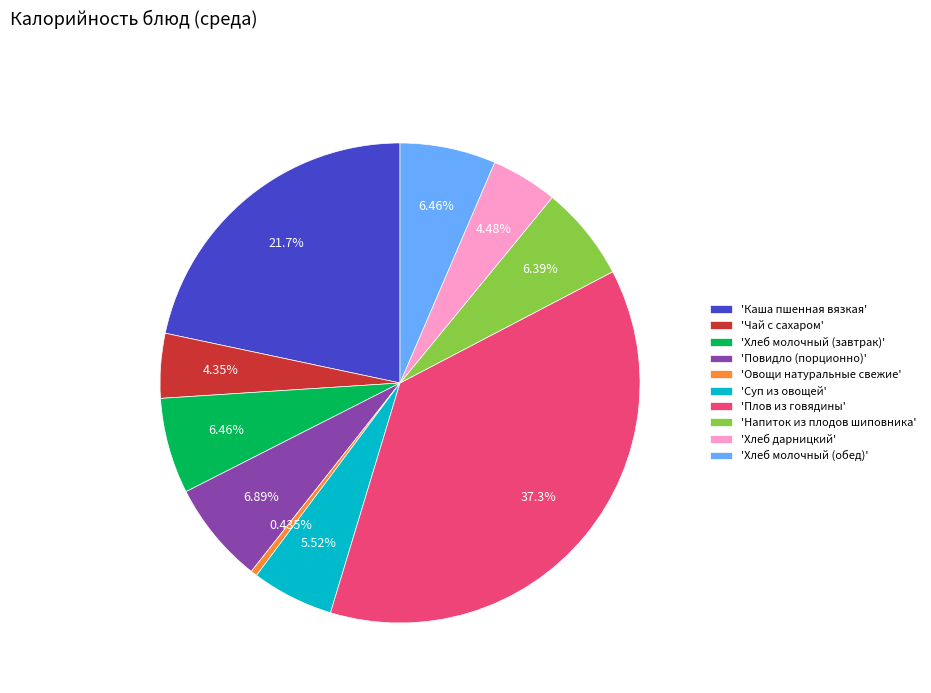

Combined, do 'Суп из овощей' and 'Хлеб молочный (обед)' account for over 50%?

No